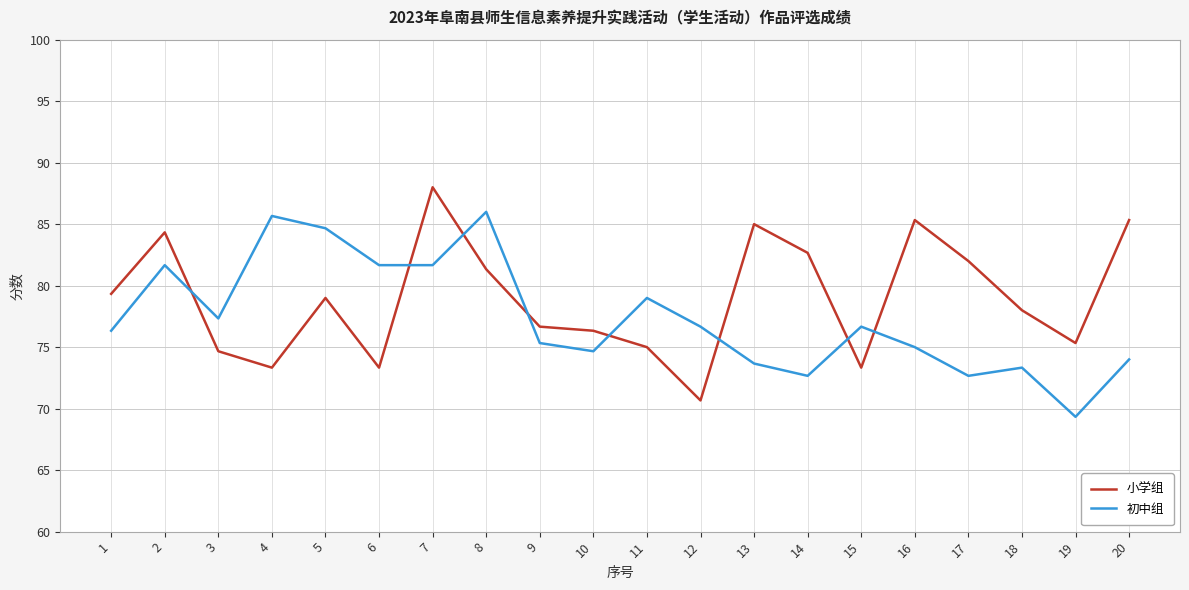

How many categories are shown in the chart?

20